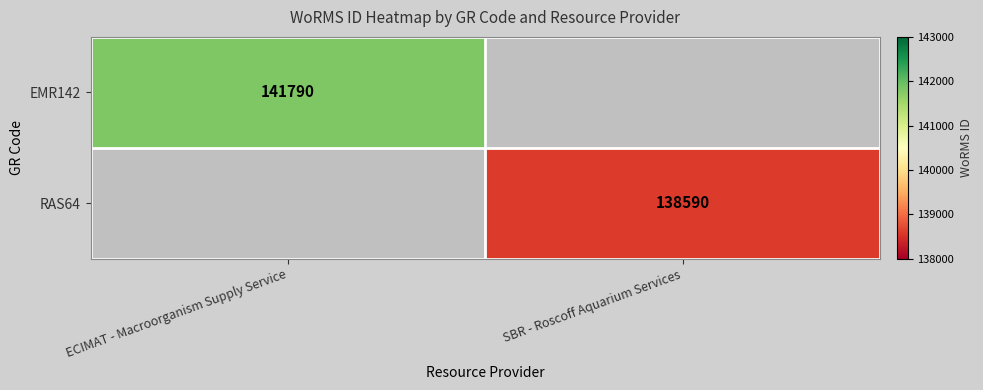

Is it true that RAS64 equals 181669 at SBR - Roscoff Aquarium Services?

False